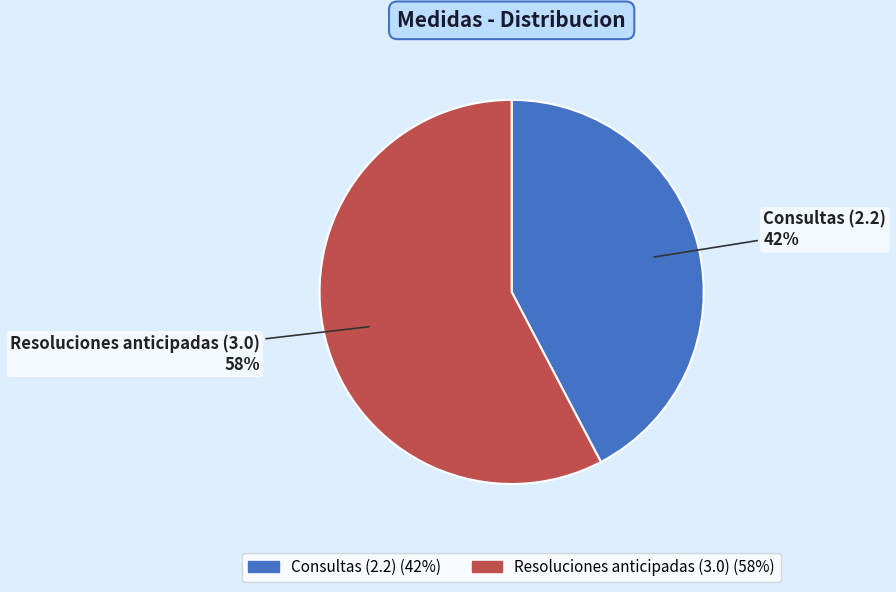

To the nearest percent, what is the combined percentage of Resoluciones anticipadas (3.0) and Consultas (2.2)?

100%